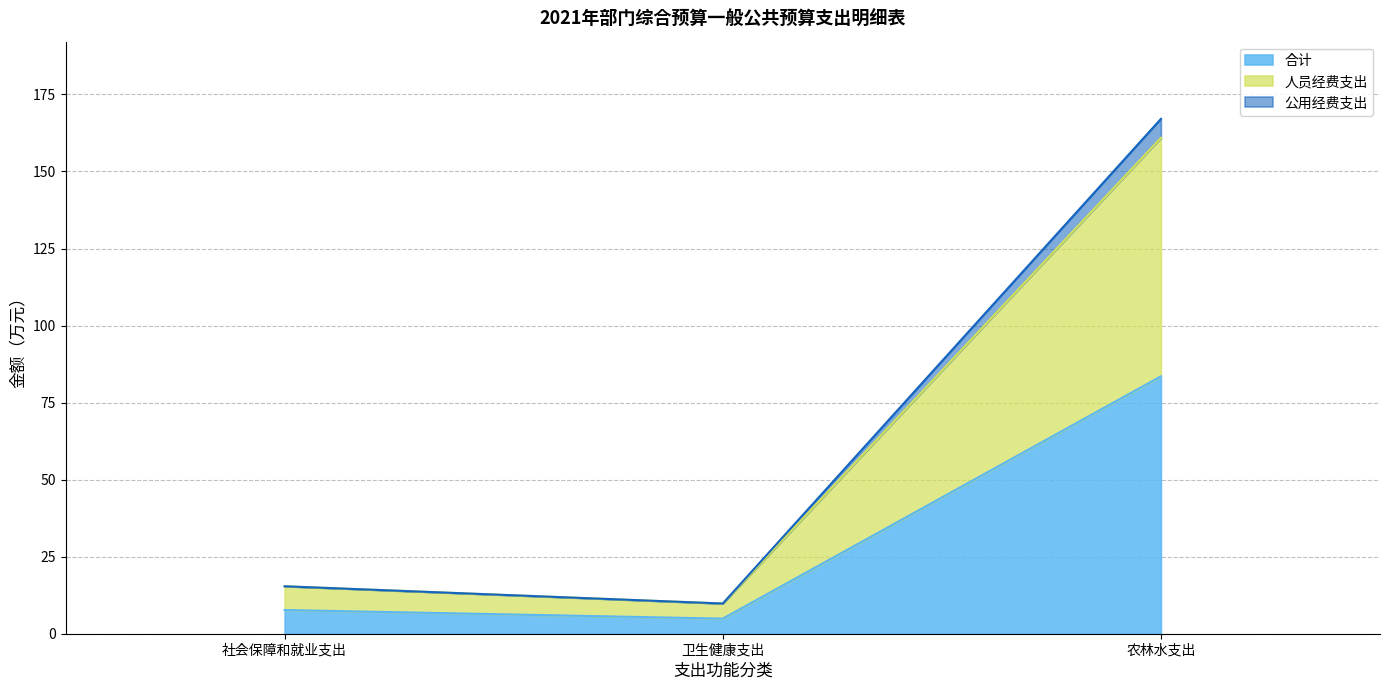

How many lines are shown in the chart?

3